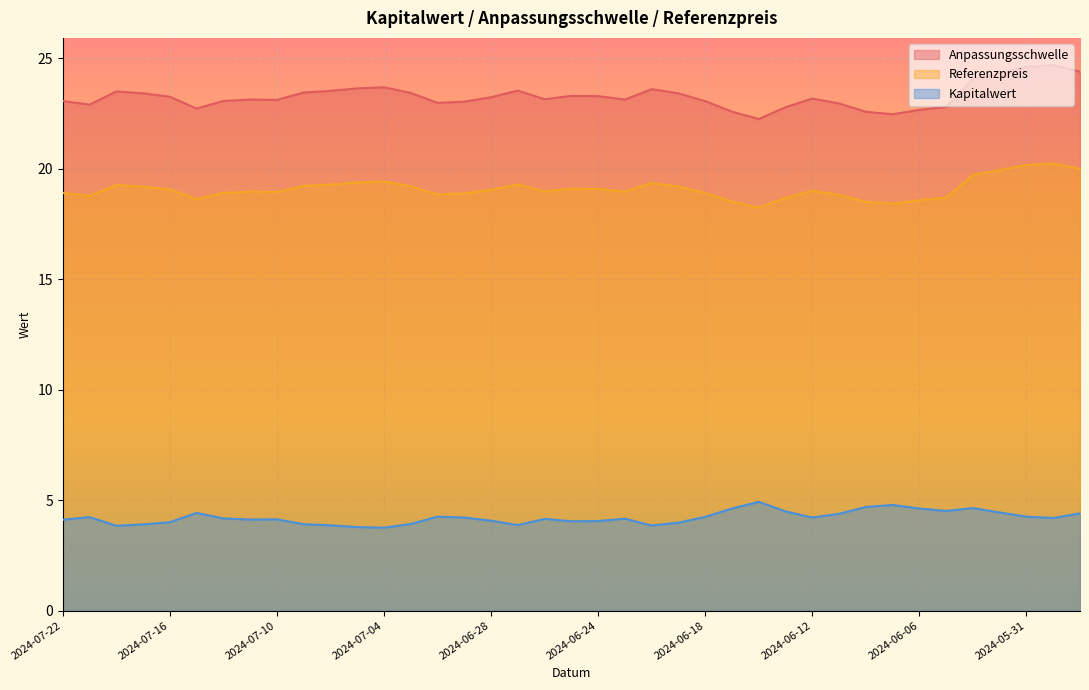

How many lines are shown in the chart?

3